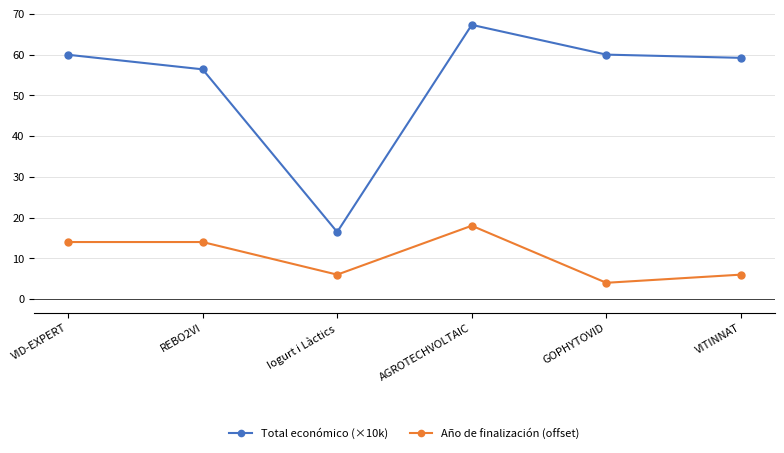

What is the difference between the highest and lowest values at REBO2VI?

42.4